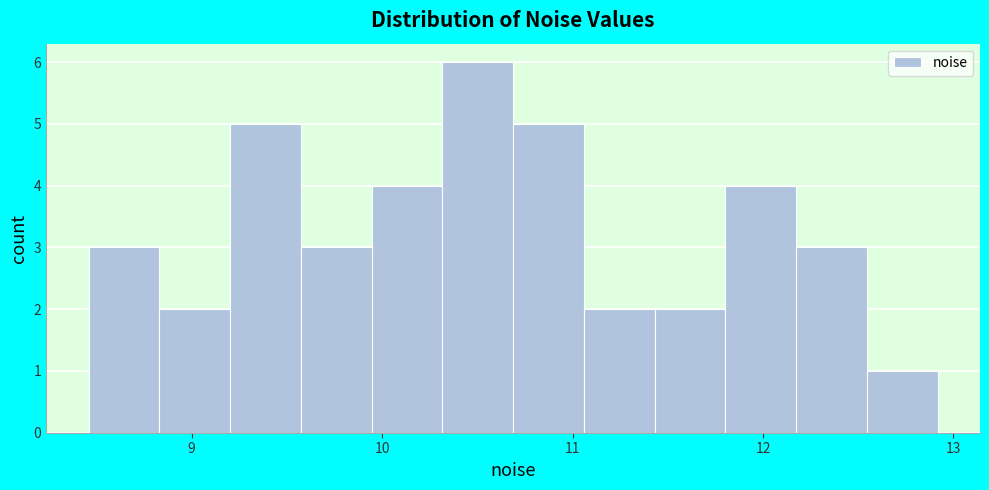

Read against the x-axis, roughly where is the centre of the tallest bar?

10.5